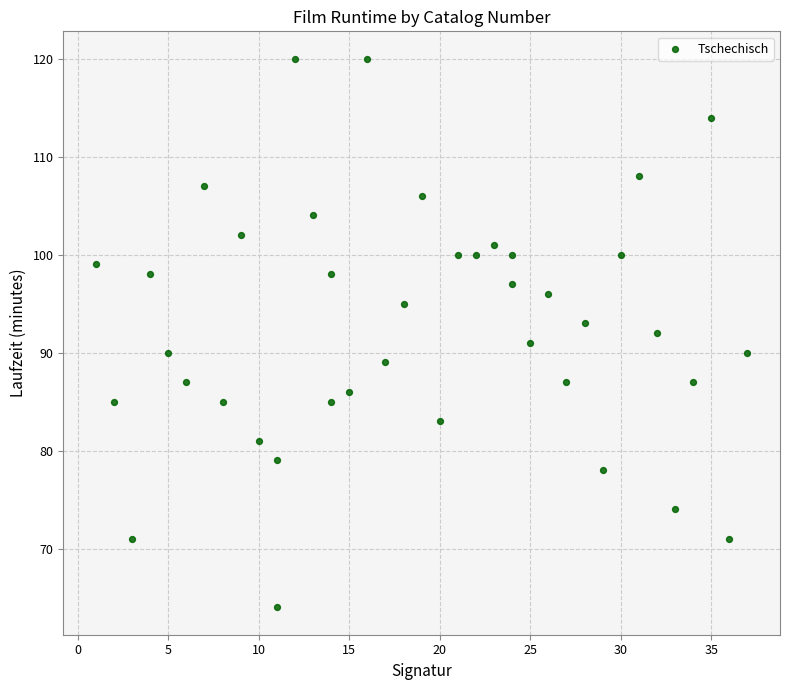

What is the range of Y values (max minus min)?

56